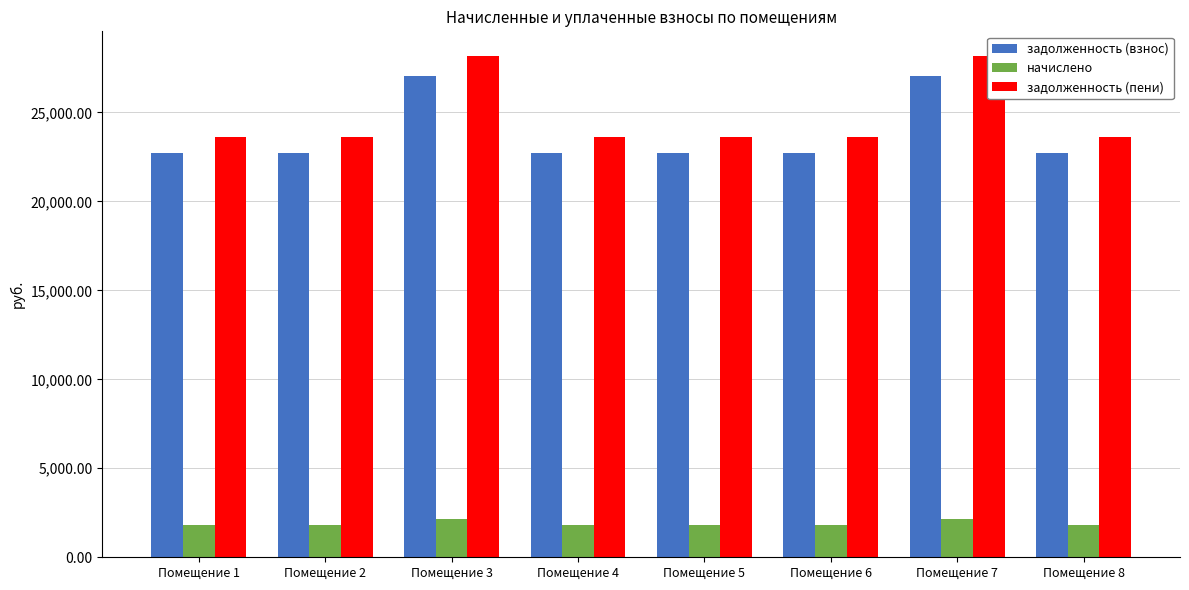

Reading left to right, what are all the values shown in this chart?

задолженность (взнос): Помещение 1=22704.6	Помещение 2=22704.6	Помещение 3=27068.9	Помещение 4=22704.6	Помещение 5=22704.6	Помещение 6=22704.6	Помещение 7=27068.9	Помещение 8=22704.6
начислено: Помещение 1=1805.7	Помещение 2=1805.7	Помещение 3=2152.8	Помещение 4=1805.7	Помещение 5=1805.7	Помещение 6=1805.7	Помещение 7=2152.8	Помещение 8=1805.7
задолженность (пени): Помещение 1=23607.4	Помещение 2=23607.4	Помещение 3=28145.3	Помещение 4=23607.4	Помещение 5=23607.4	Помещение 6=23607.4	Помещение 7=28145.3	Помещение 8=23607.4